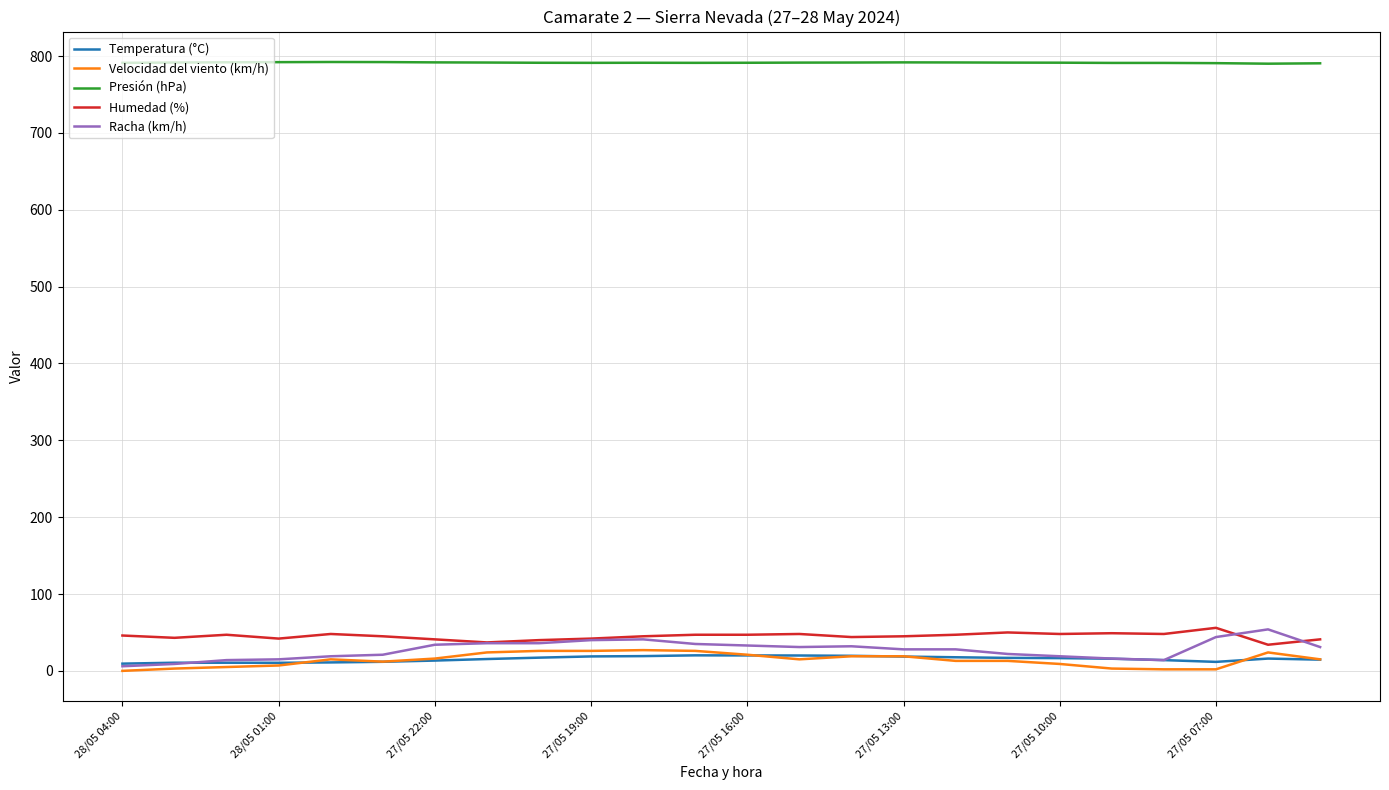

Which series has the largest total across all categories?

Presión (hPa)